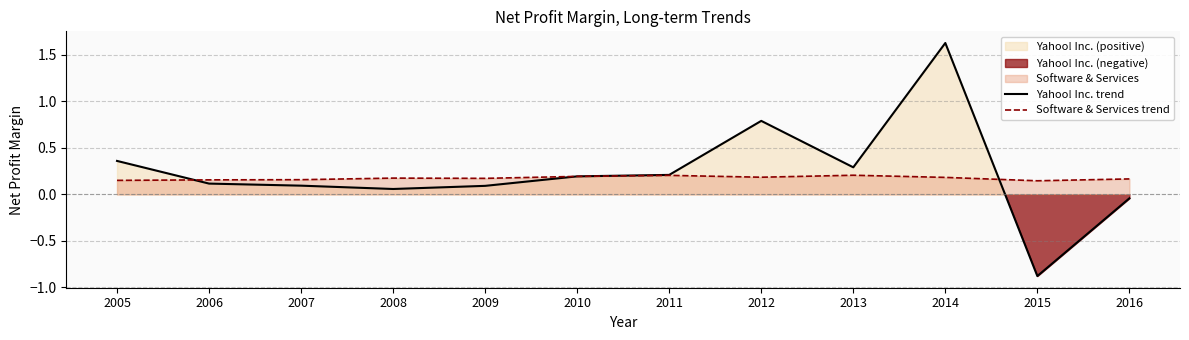

True or false: Software & Services trend has more than 0 interior local peaks.

True